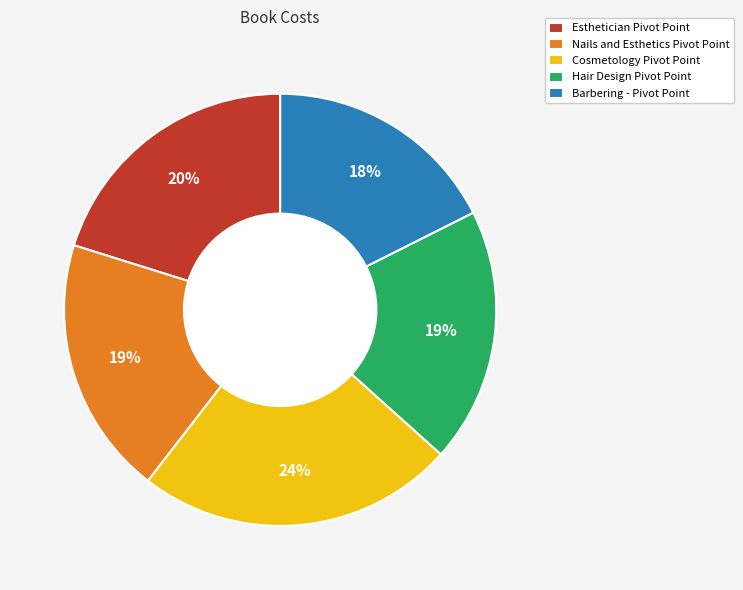

What is the largest slice in the pie chart?

Cosmetology Pivot Point